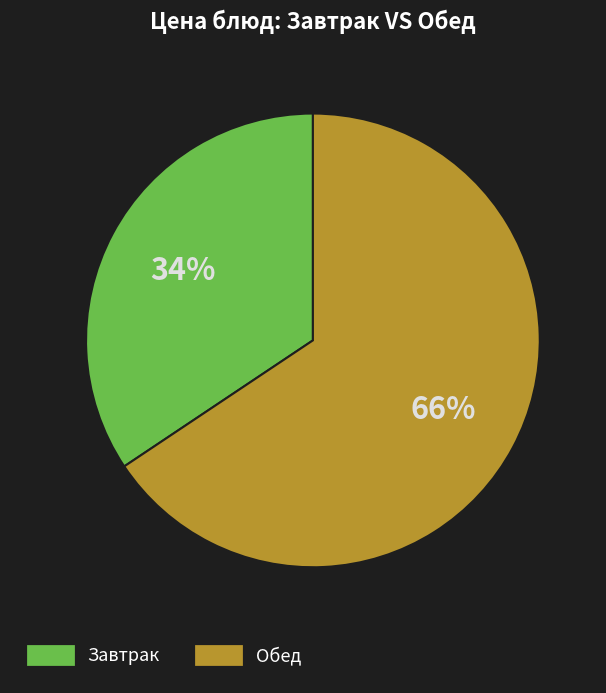

Is there any slice that represents more than half of the pie?

Yes